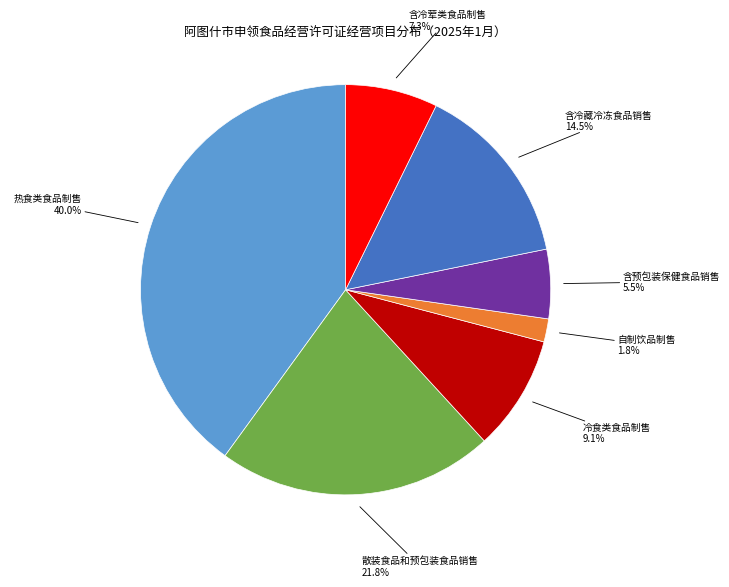

Does any single category account for the majority?

No